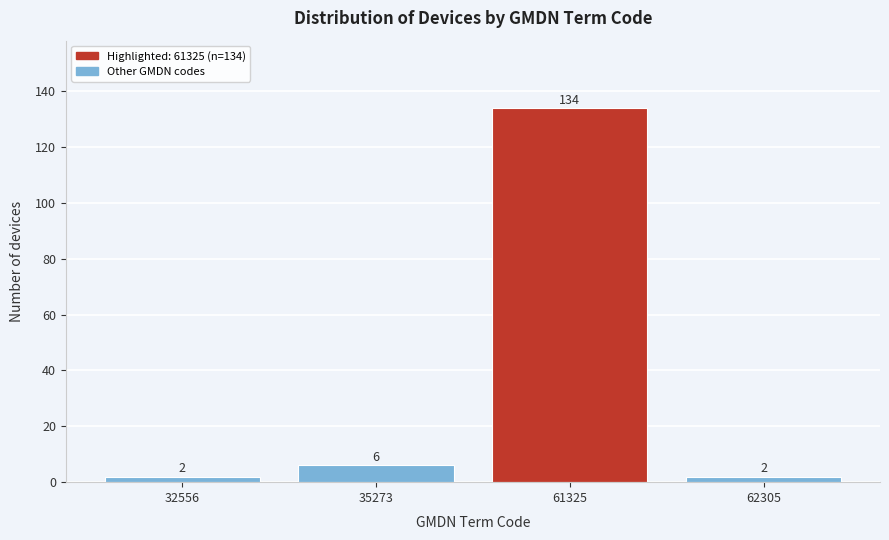

Reading left to right, transcribe all the data shown in this chart.

32556=2	35273=6	61325=134	62305=2